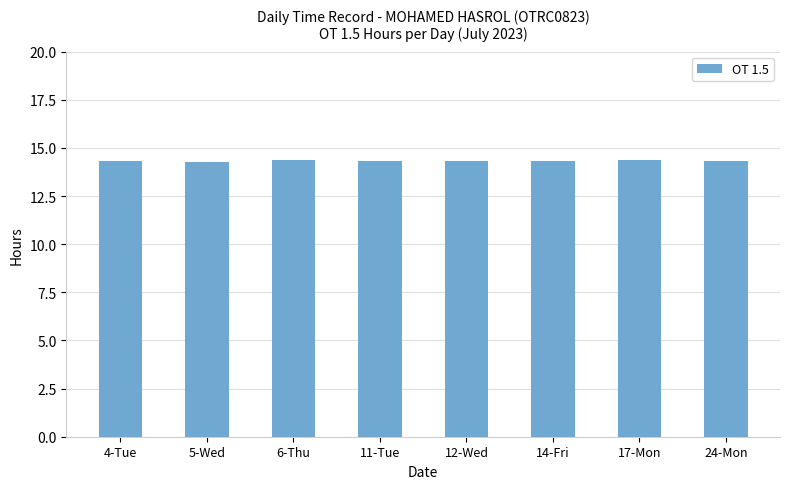

What is the change in value from 5-Wed to 12-Wed?

+0.1